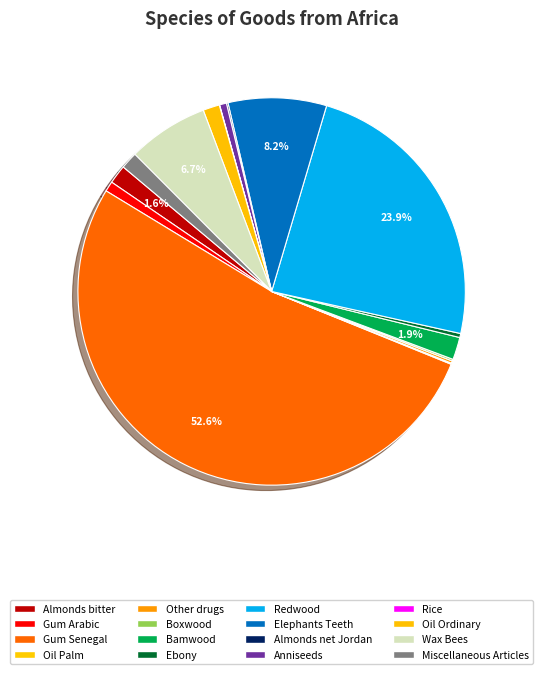

What is the total percentage of Ebony and Wax Bees?

7.1%